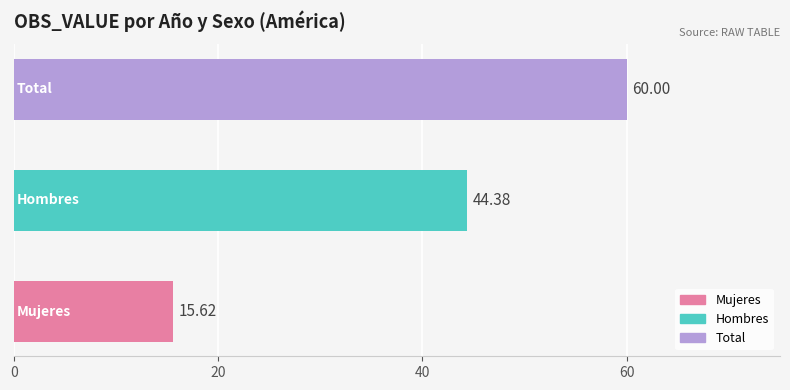

What is the average value?

40.0